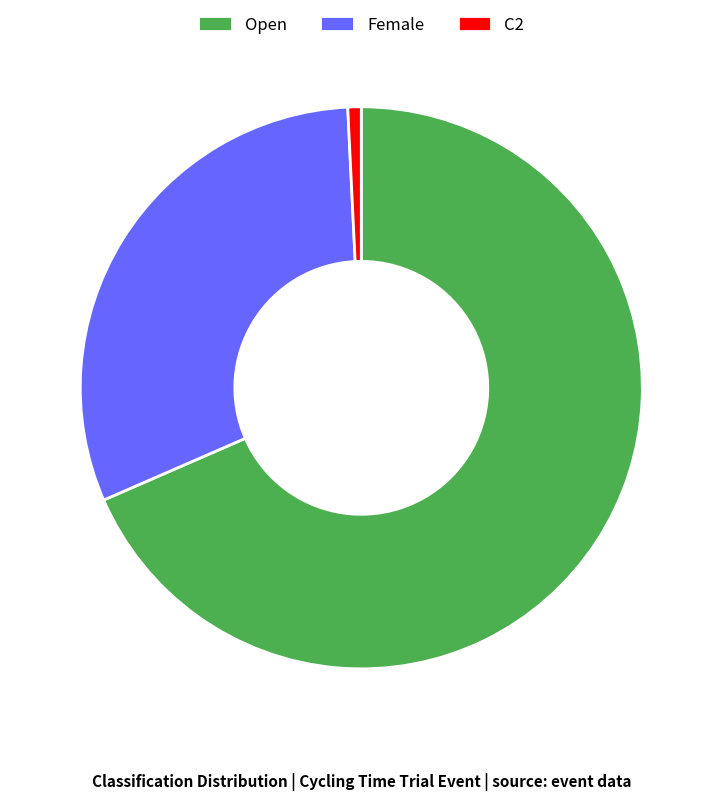

Is there any slice that represents more than half of the pie?

Yes